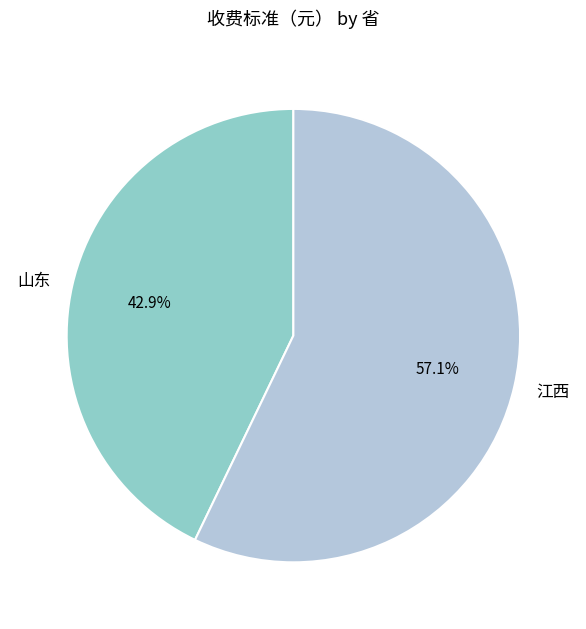

How many segments does this pie chart have?

2